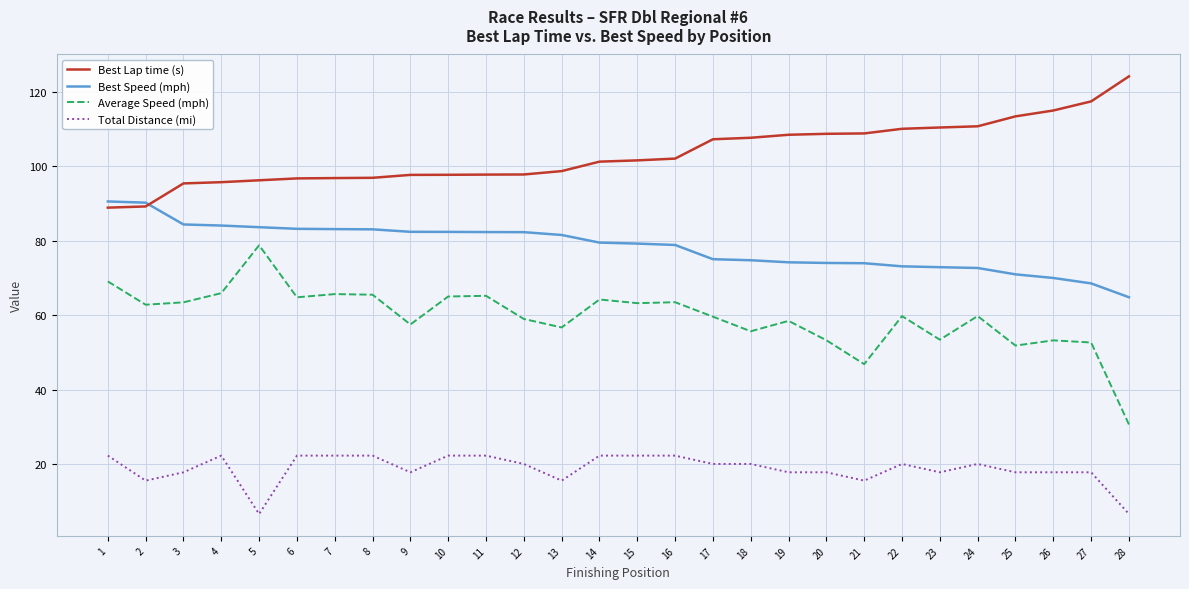

Which series has the largest total across all categories?

Best Lap time (s)